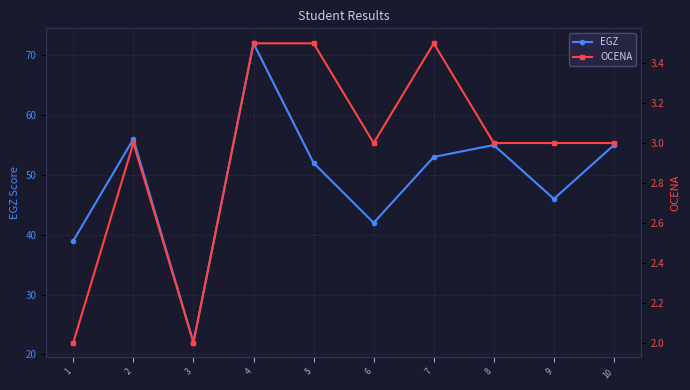

Reading left to right, extract all data points from this chart.

EGZ: 1=39.0	2=56.0	3=22.0	4=72.0	5=52.0	6=42.0	7=53.0	8=55.0	9=46.0	10=55.0
OCENA: 1=2.0	2=3.0	3=2.0	4=3.5	5=3.5	6=3.0	7=3.5	8=3.0	9=3.0	10=3.0